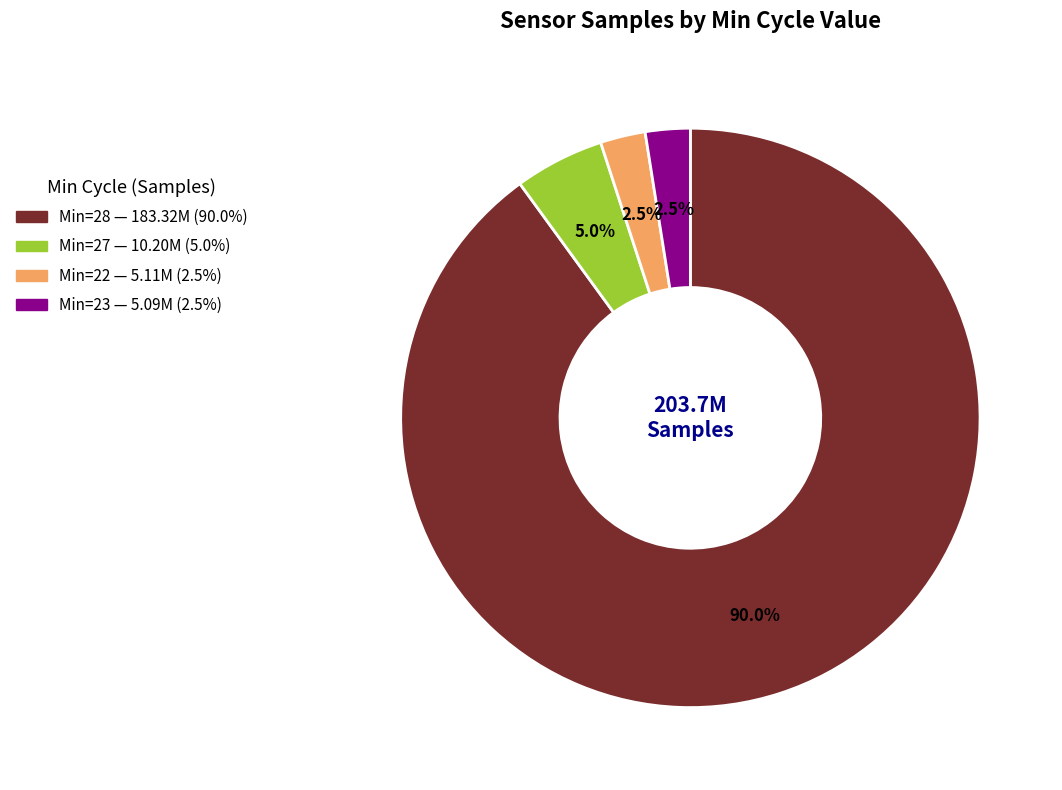

Count the number of slices in the pie.

4